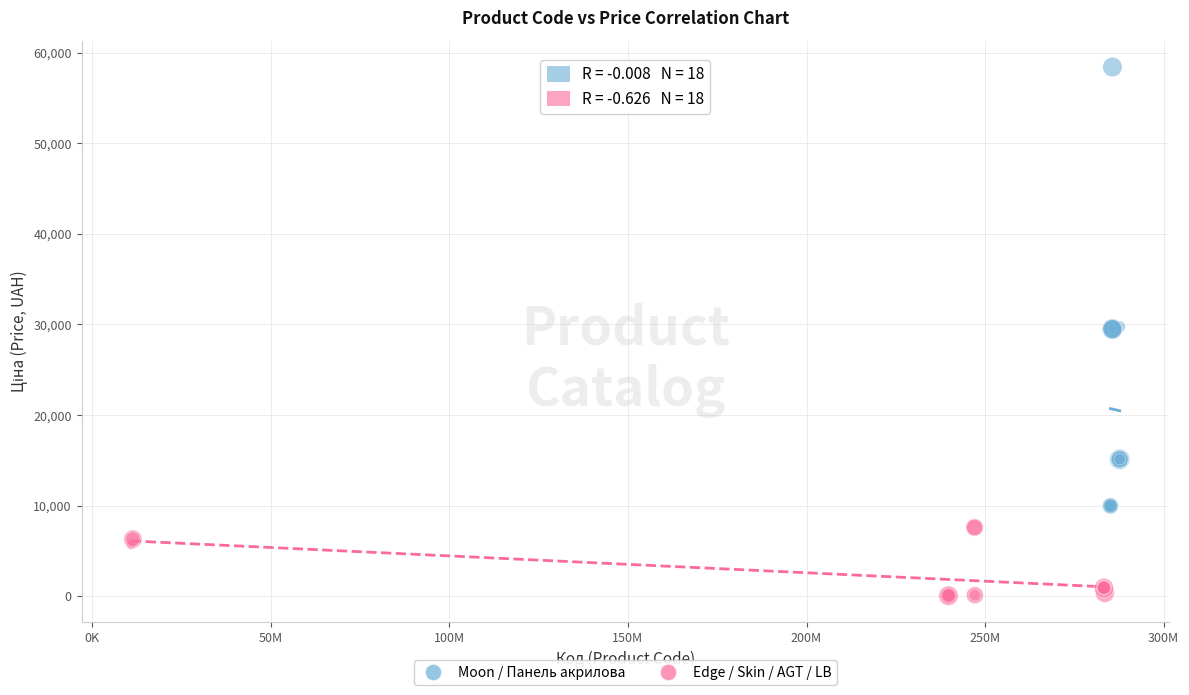

Which series has the widest spread of Y values?

Moon / Панель акрилова